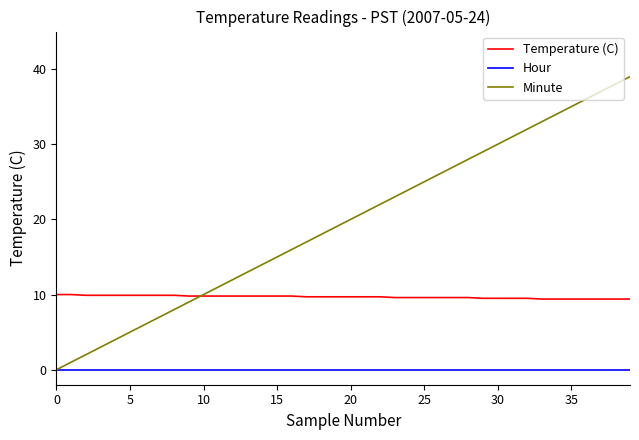

Which series has the largest range (max minus min)?

Minute